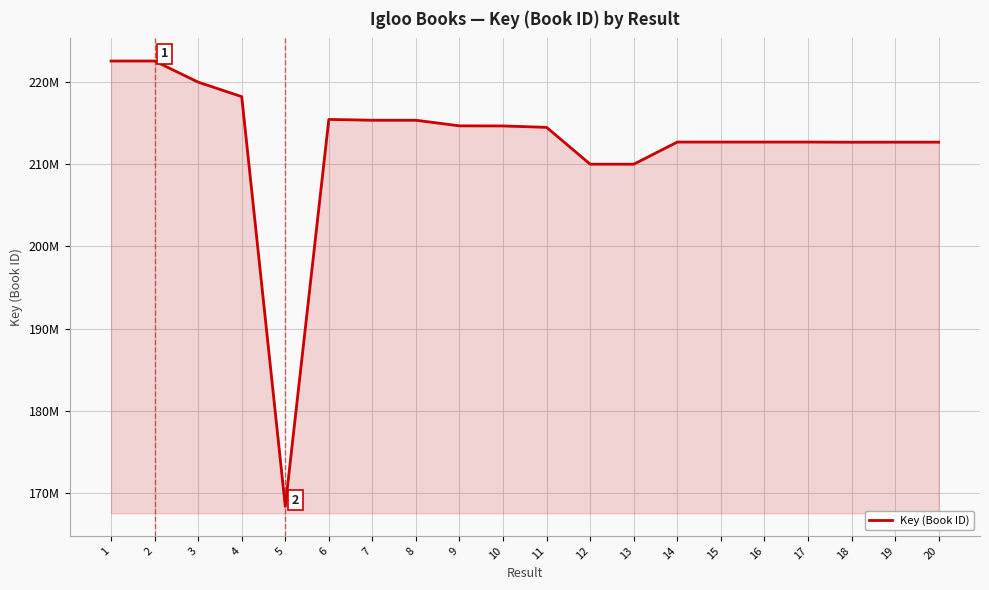

How many interior local valleys (lower than both neighbors) does the data have?

3